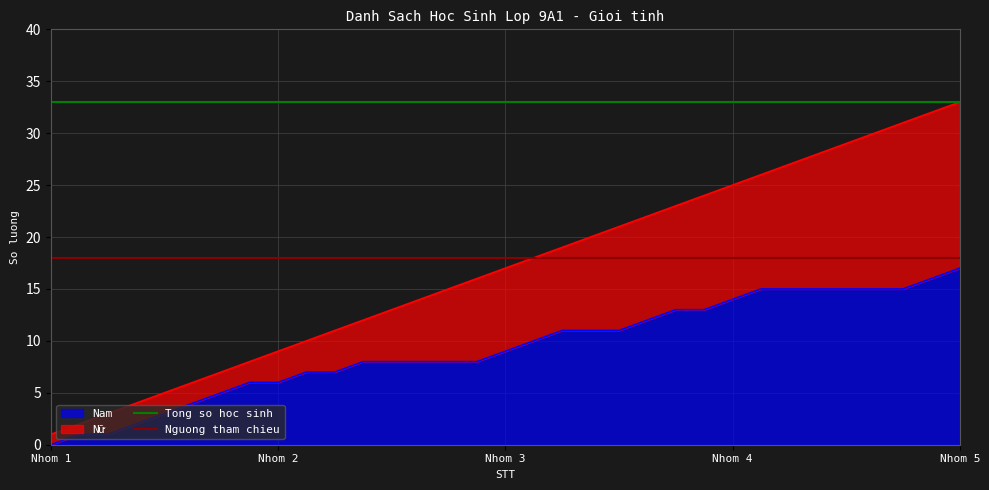

The Tong so hoc sinh series shows 17 at Nhom 1. True or false?

False